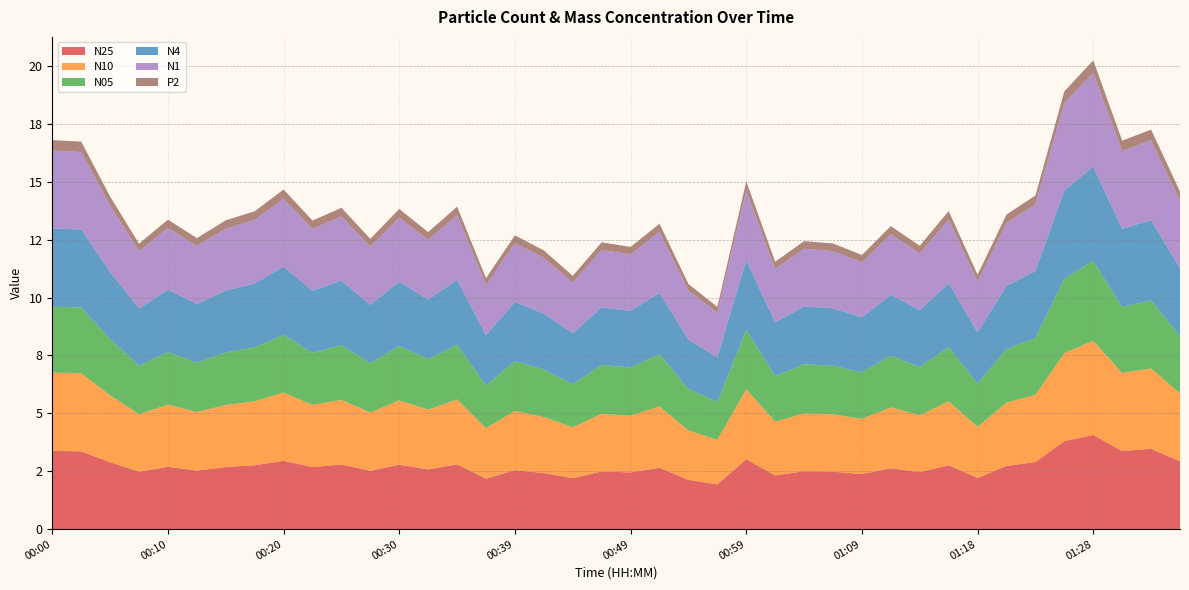

Does the chart have visible grid lines?

Yes